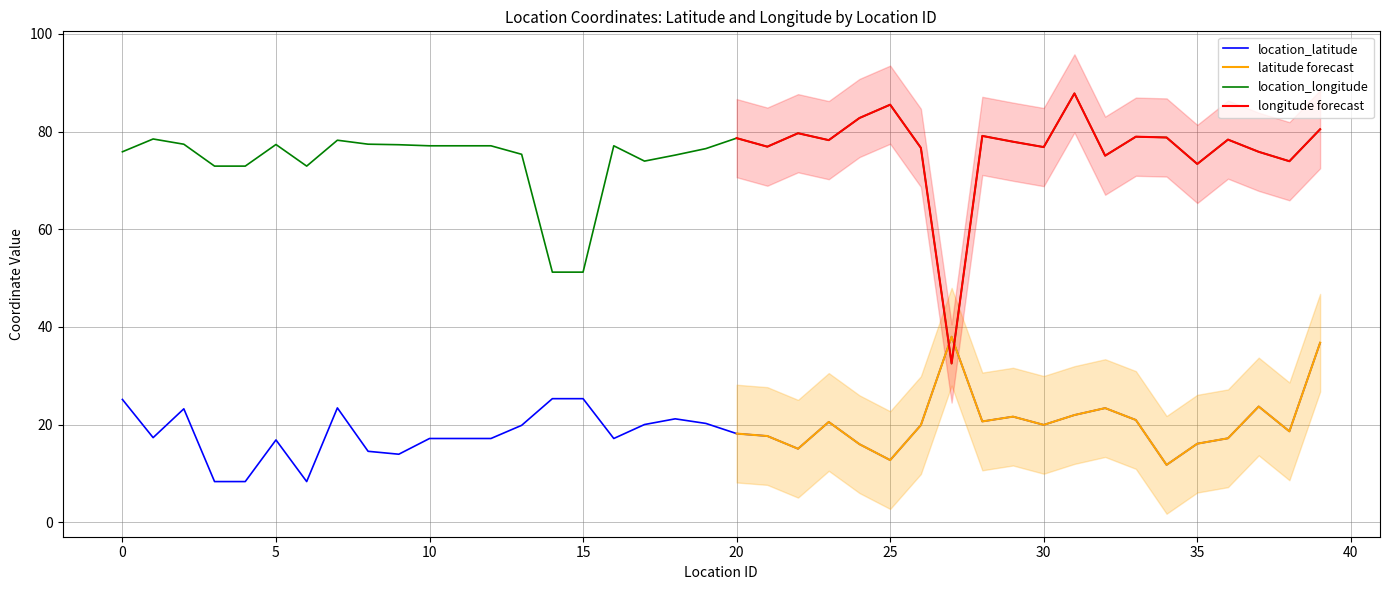

True or false: location_latitude and location_longitude intersect in this chart.

True